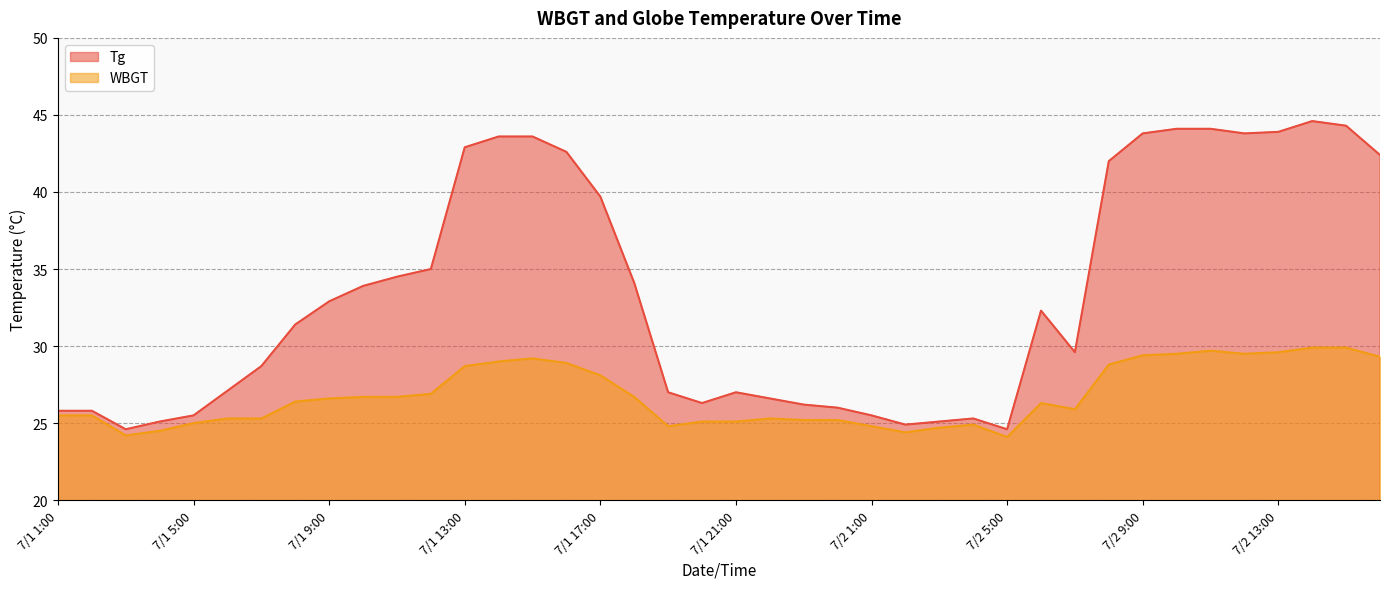

At which label does WBGT reach its minimum?

7/2 5:00